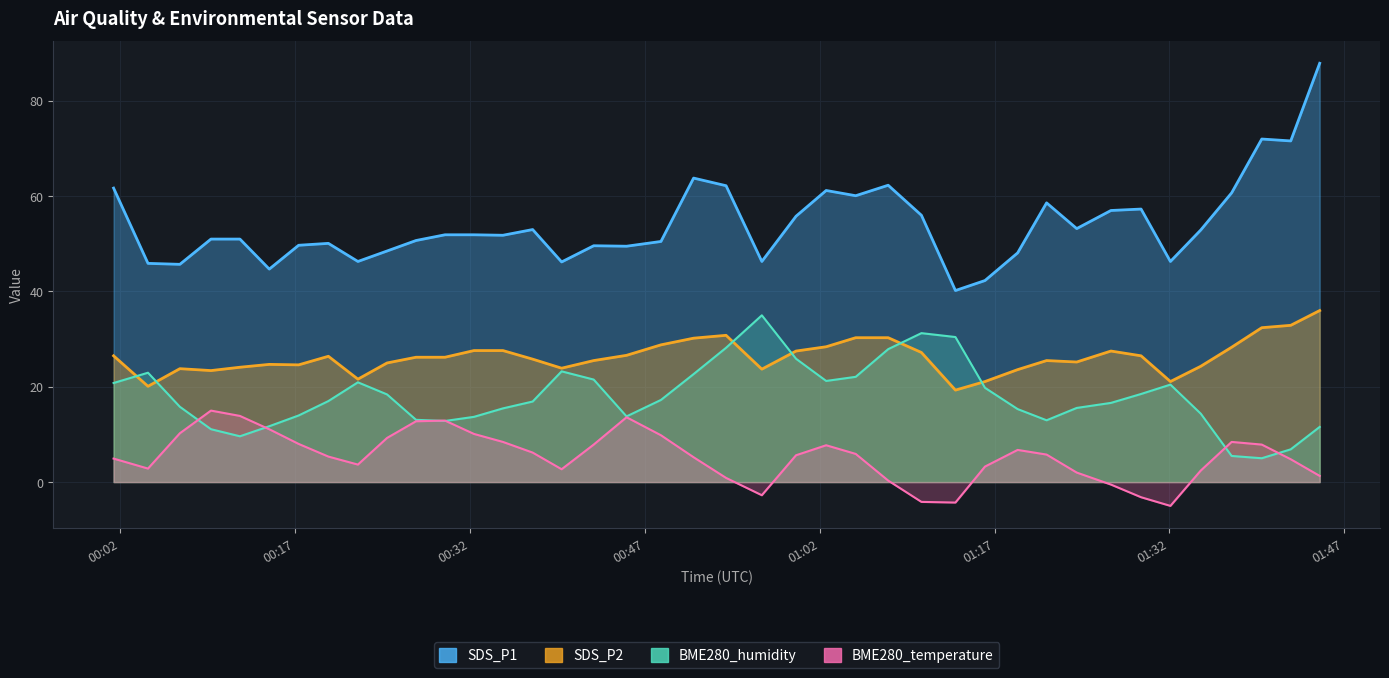

Is the value of BME280_humidity at 2022/08/04 00:51:12 greater than the value of SDS_P2 at 2022/08/04 00:24:55?

No